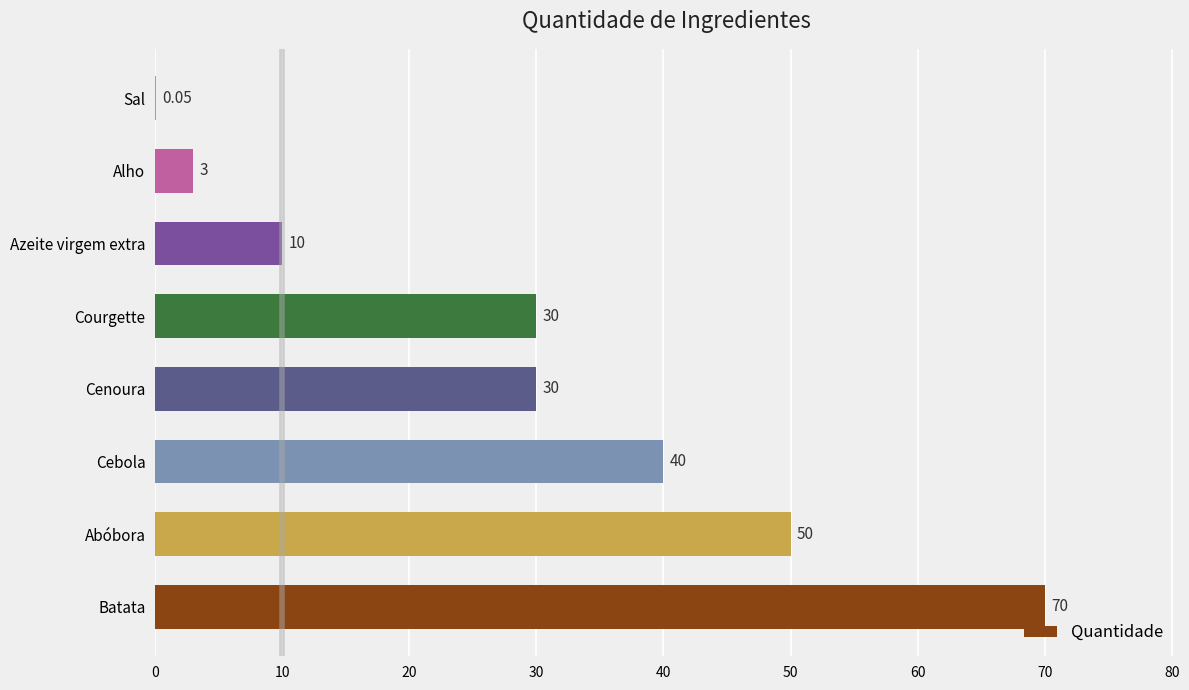

What is the sum of the values at Azeite virgem extra and Alho?

13.0